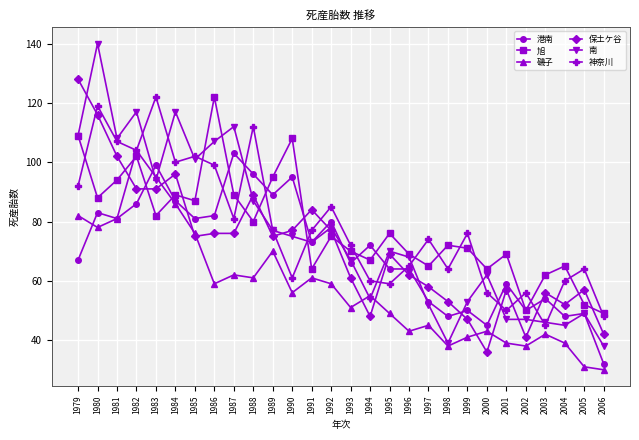

The 南 series shows 38 at 2006. True or false?

True